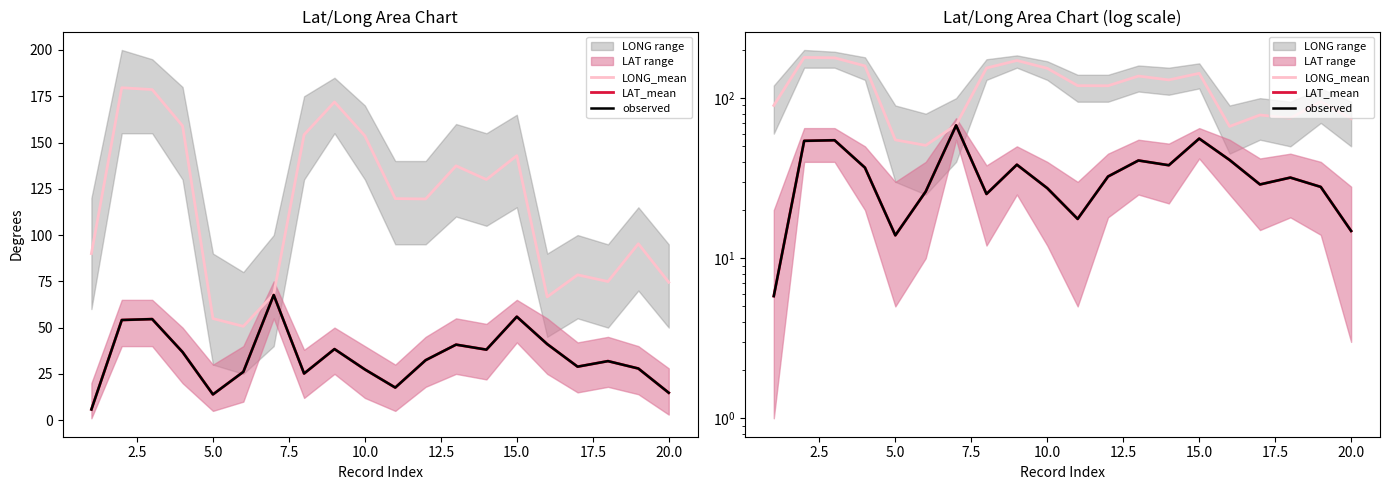

True or false: LAT_mean and observed intersect in this chart.

False